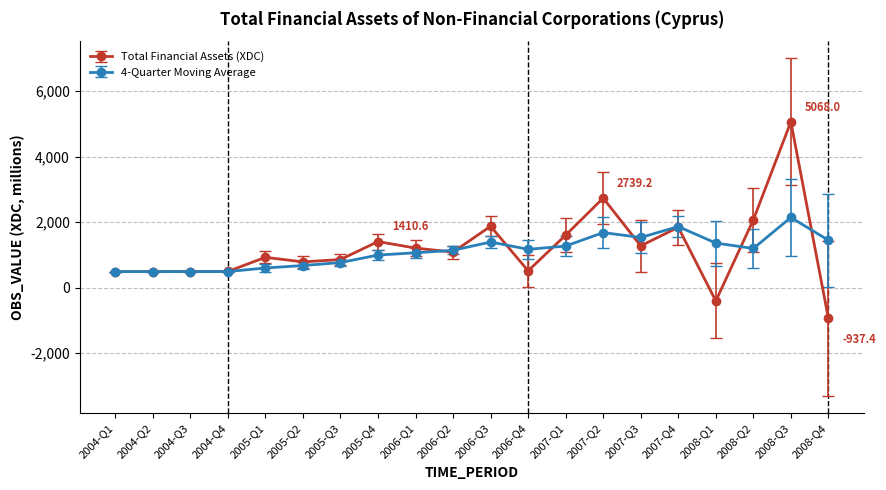

What is the label of the 13th point from the left?

2007-Q1